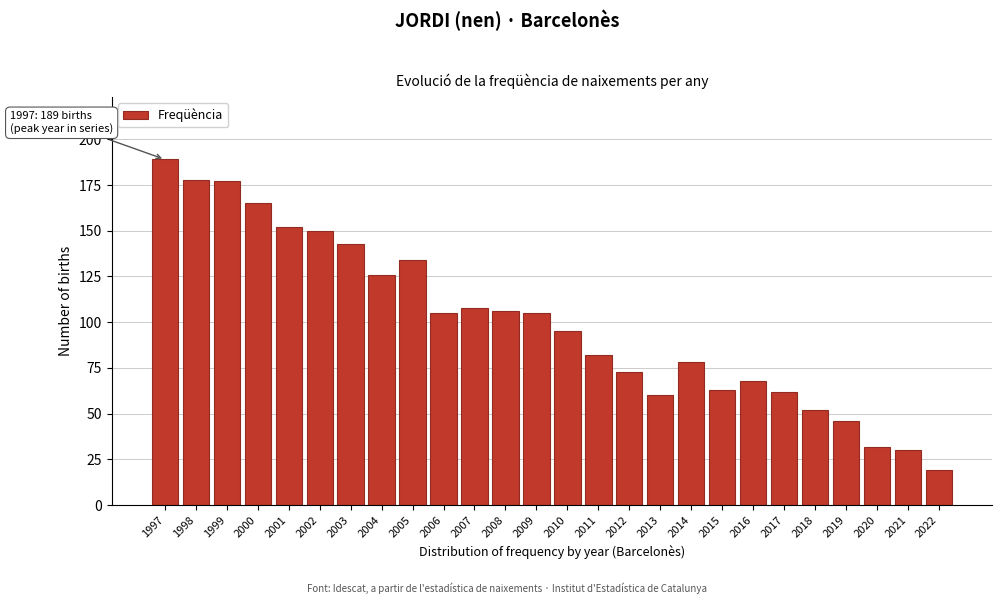

Reading right to left, what are all the values shown in this chart?

19	30	32	46	52	62	68	63	78	60	73	82	95	105	106	108	105	134	126	143	150	152	165	177	178	189